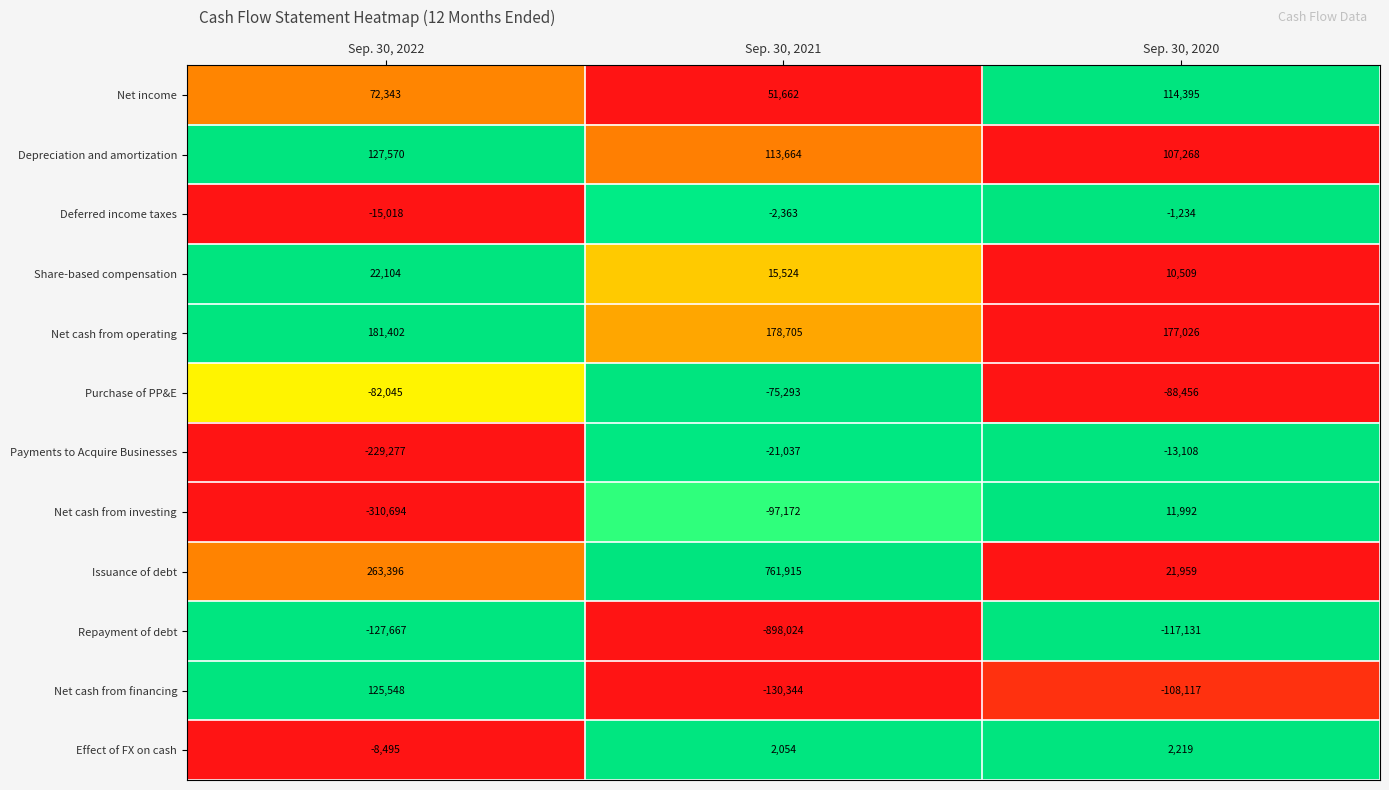

Where is Net income nearest to the value 83028?

Sep. 30, 2022